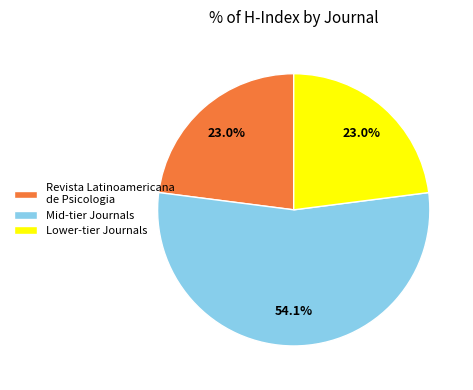

What is the largest slice in the pie chart?

Mid-tier Journals